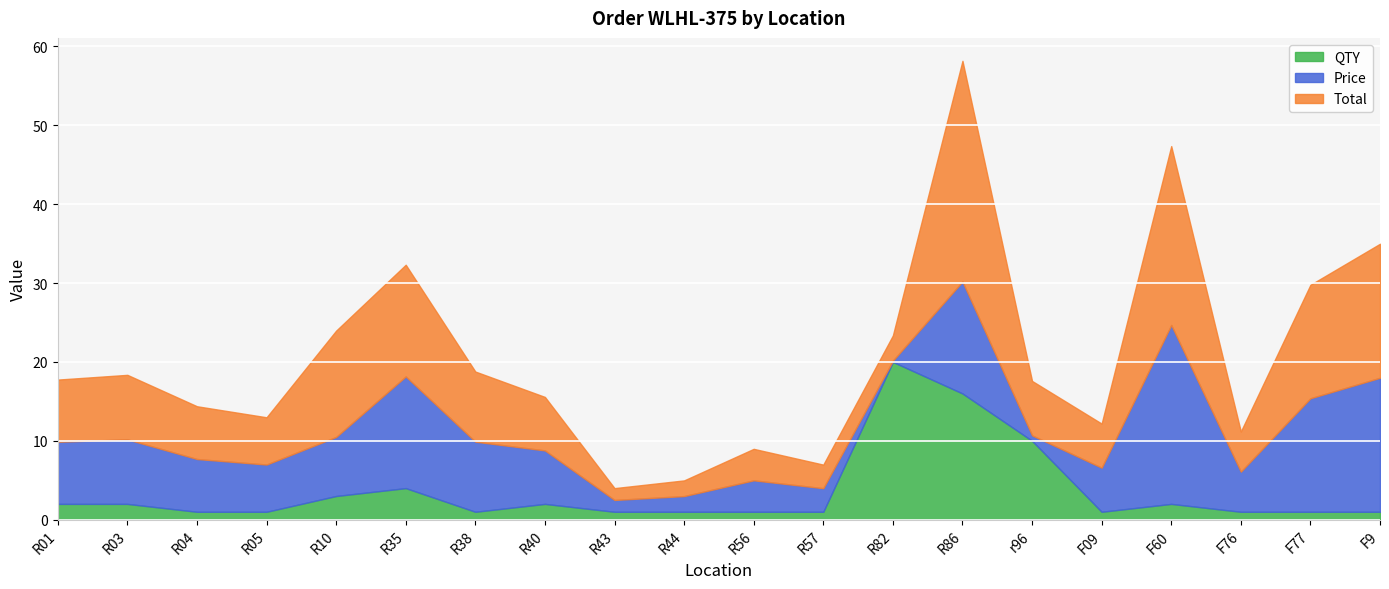

How many lines are shown in the chart?

3